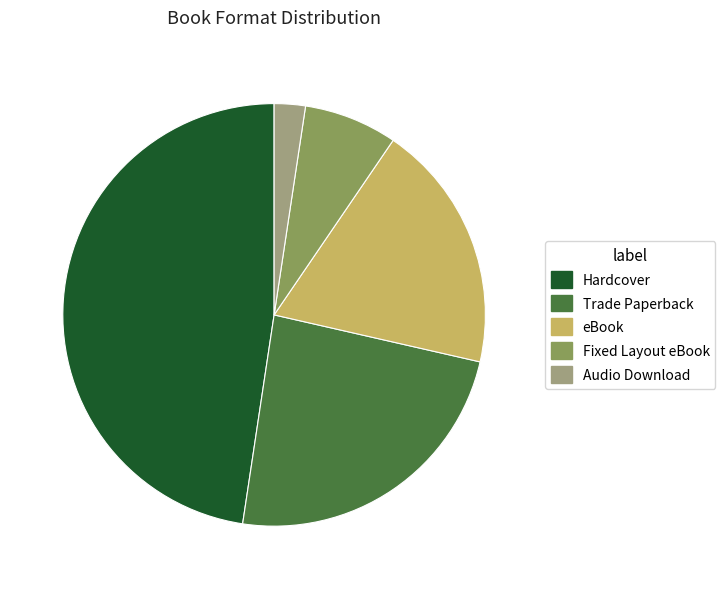

Rank the categories by value from lowest to highest.

Audio Download, Fixed Layout eBook, eBook, Trade Paperback, Hardcover